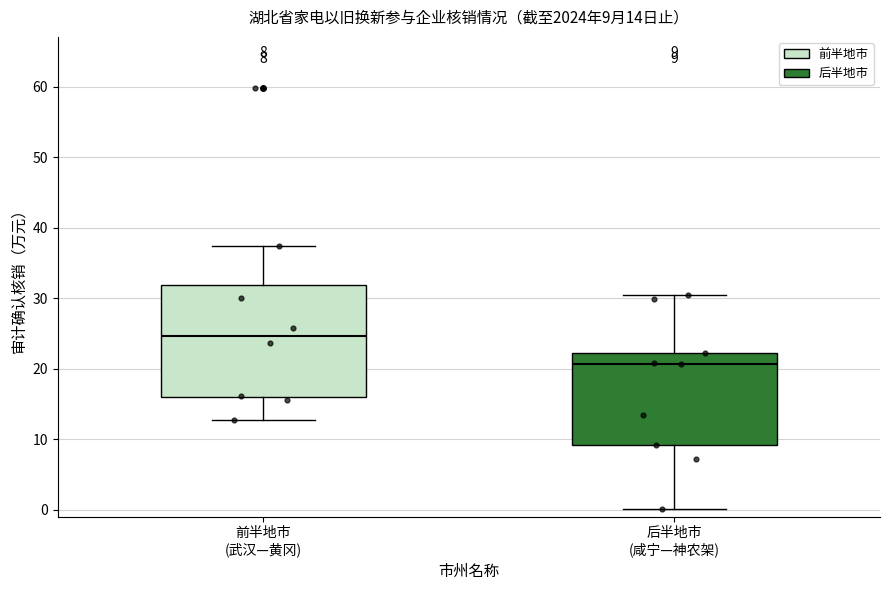

Which box is the tallest, from its lower edge to its upper edge?

前半地市 (武汉—黄冈)